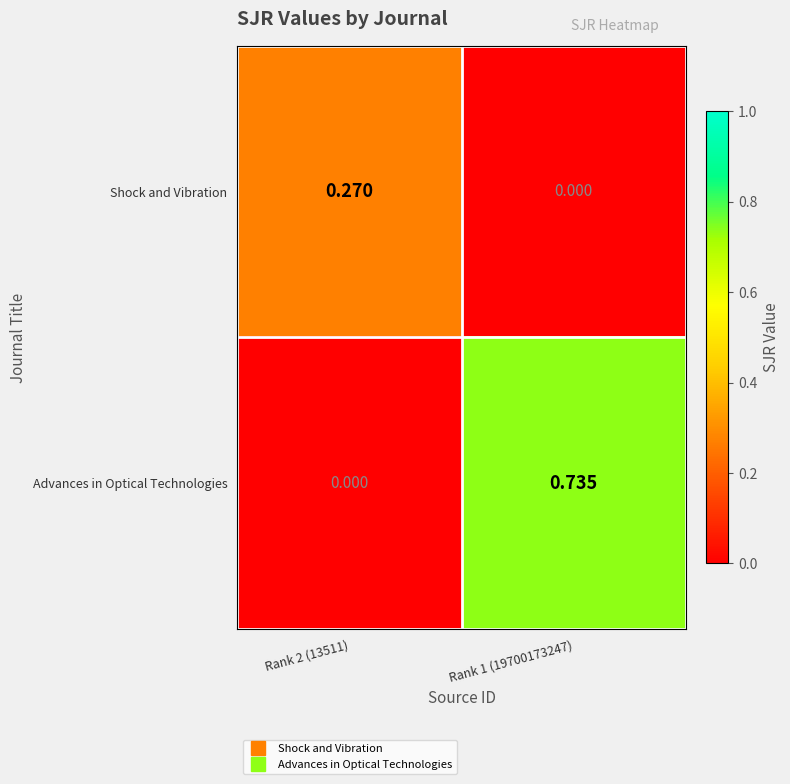

Which series has the widest spread of values?

Advances in Optical Technologies